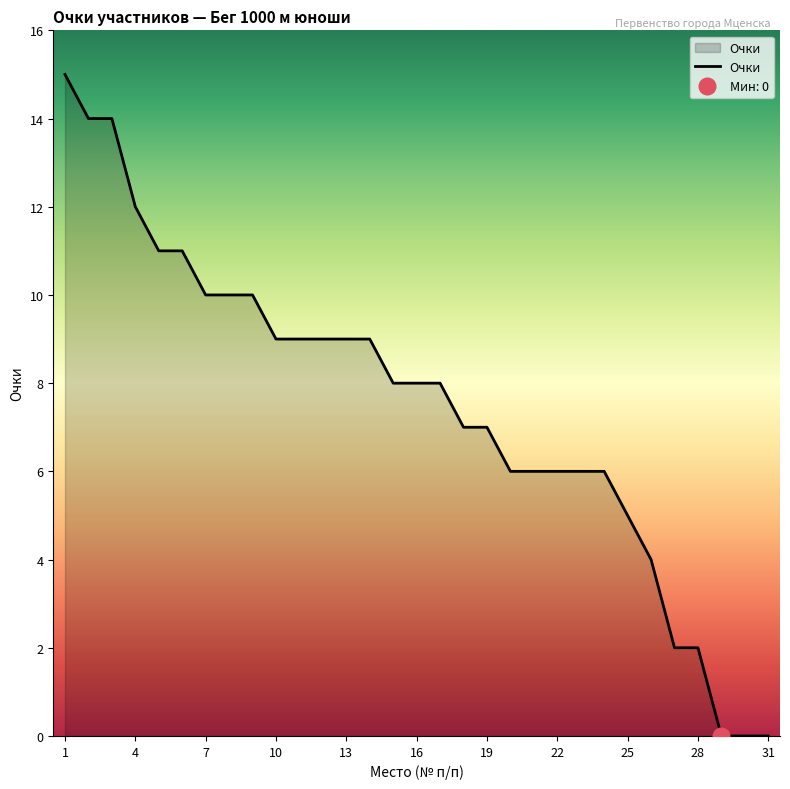

Does the chart have visible grid lines?

No